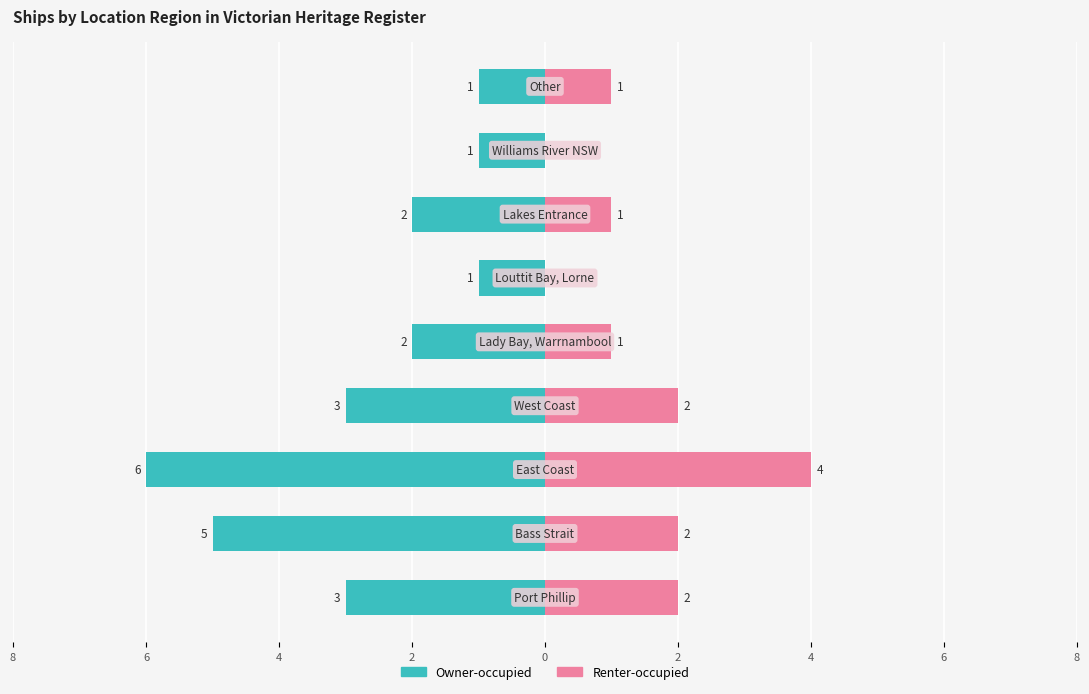

Reading left to right, extract all data points from this chart.

Owner-occupied: 2=-3	4=-5	6=-6	8=-3	0=-2	2=-1	4=-2	6=-1	8=-1
Renter-occupied: 2=2	4=2	6=4	8=2	0=1	2=0	4=1	6=0	8=1